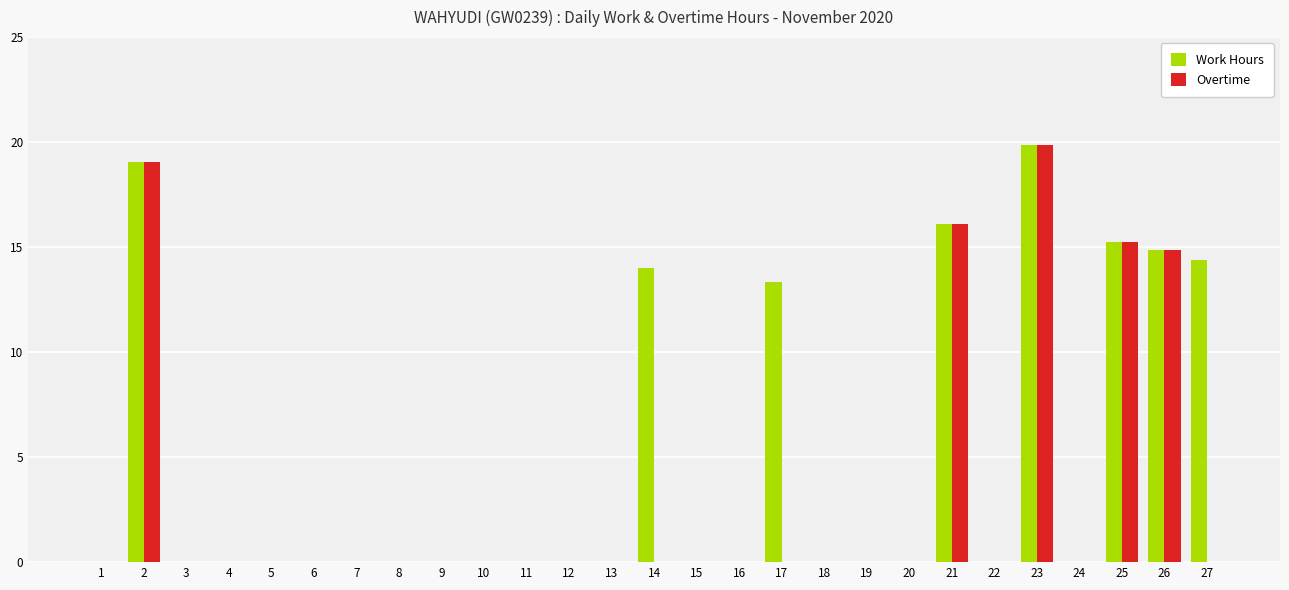

What is the sum of all Overtime values?

85.1